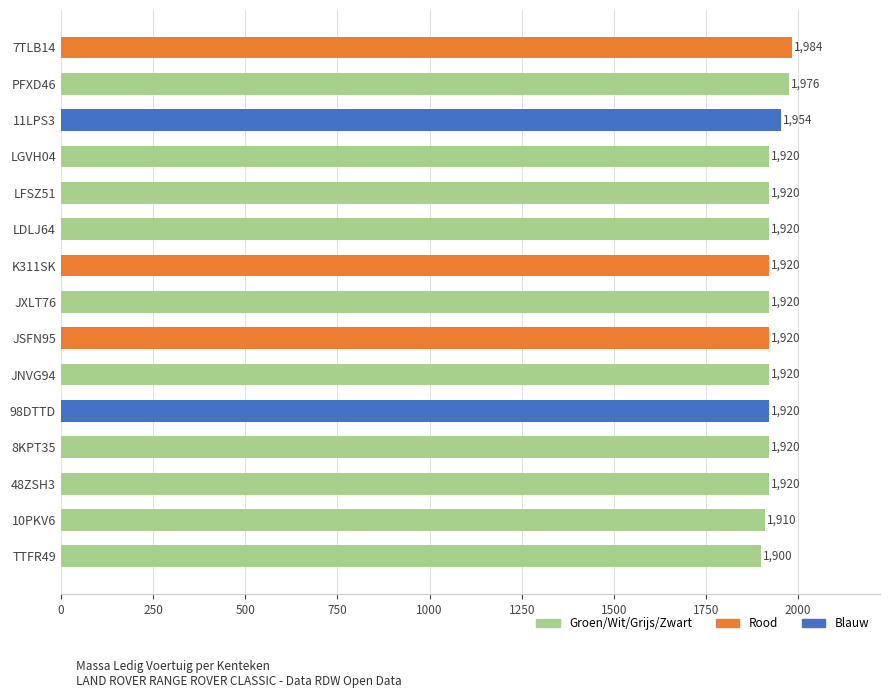

What position from the top is 7TLB14?

1